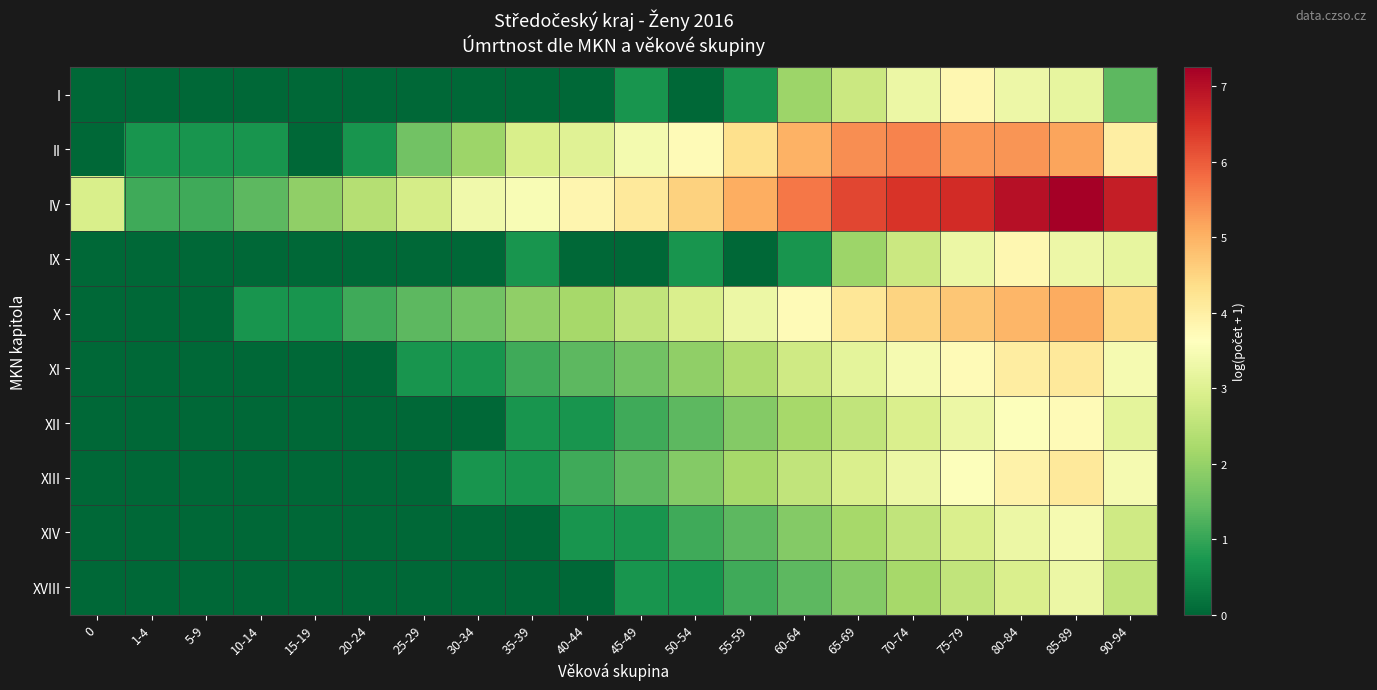

At 55-59, list the series in order from smallest to largest.

IX, I, XVIII, XIV, XII, XIII, XI, X, II, IV